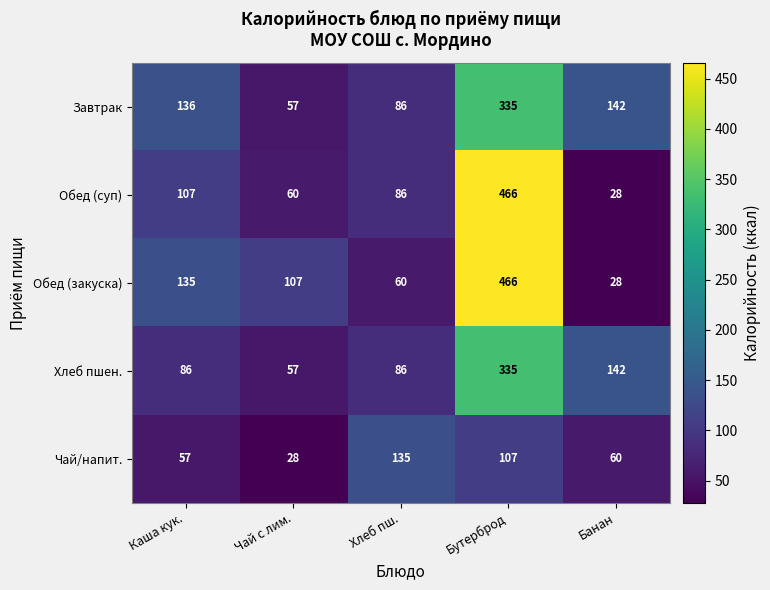

At Каша кук., list the series in order from smallest to largest.

Чай/напит., Хлеб пшен., Обед (суп), Обед (закуска), Завтрак